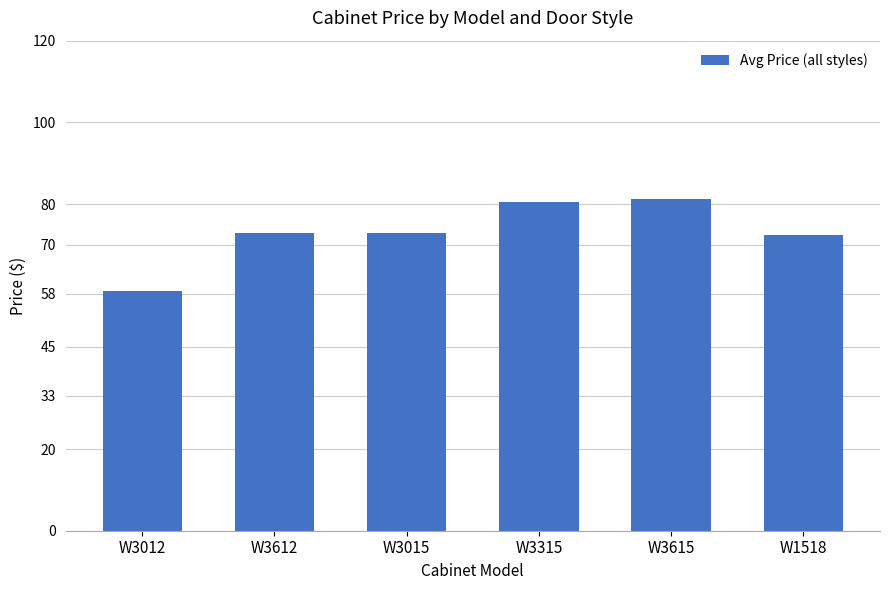

What is the change in value from W3612 to W3315?

+7.6